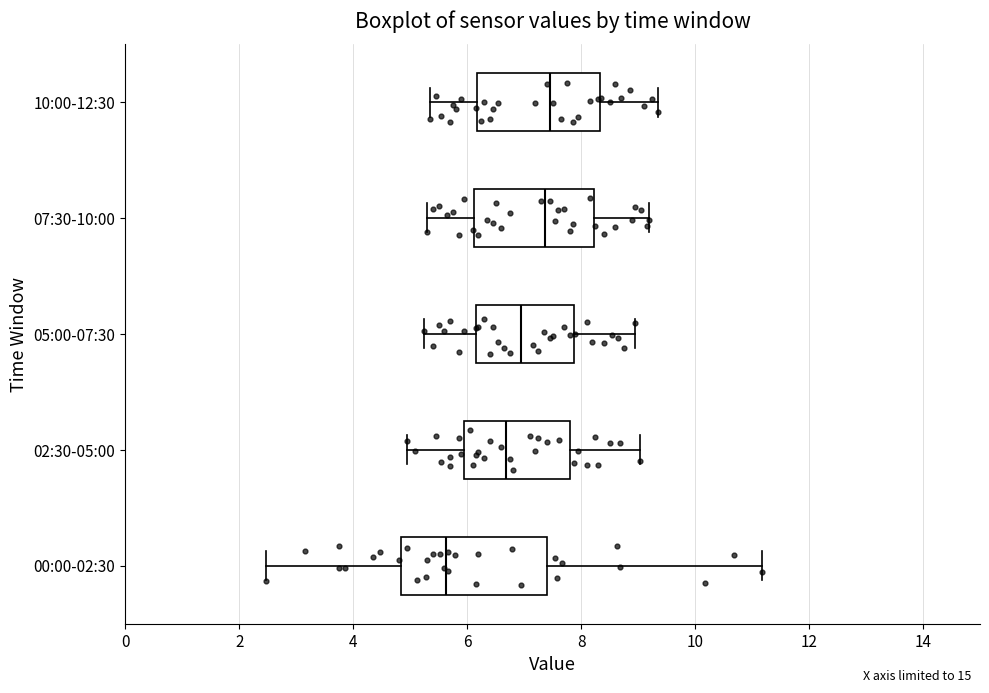

Where does the left whisker of the box for 10:00-12:30 end on the x-axis? The values are not printed on the chart, so give them approximately, as read against the axis.

5.4